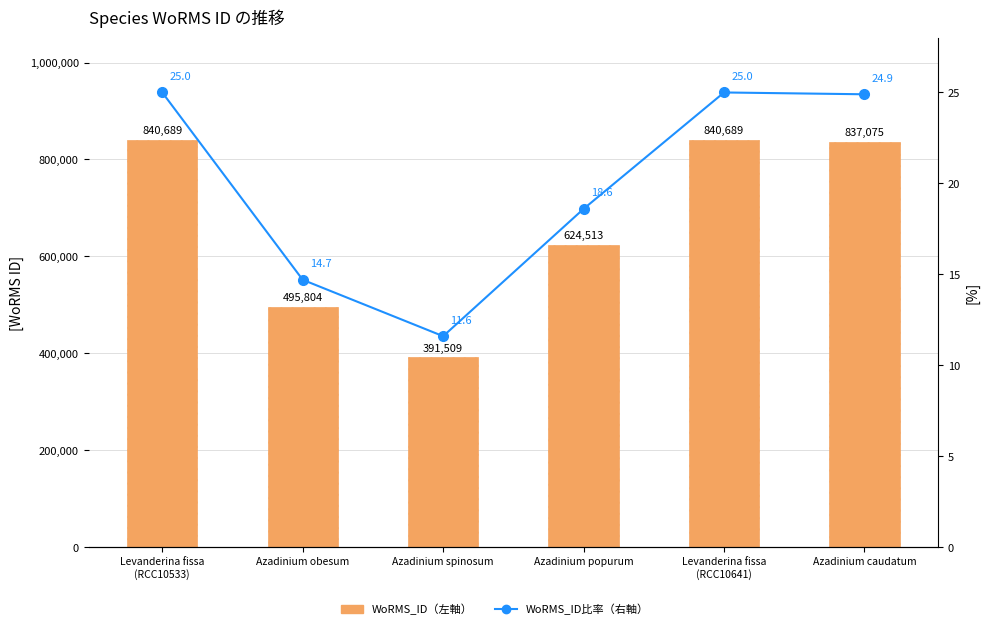

Reading left to right, extract all data points from this chart.

WoRMS_ID（左軸）: 840689.0	495804.0	391509.0	624513.0	840689.0	837075.0
WoRMS_ID比率（右軸）: 25.0	14.7	11.6	18.6	25.0	24.9